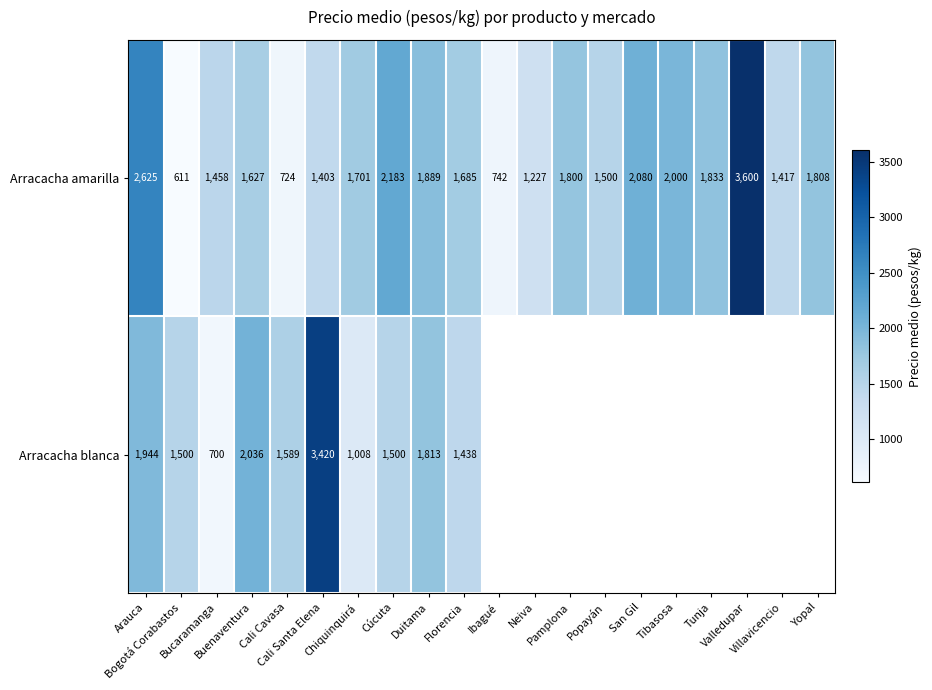

What is the difference between the maximum and minimum values in the Arracacha amarilla series?

2989